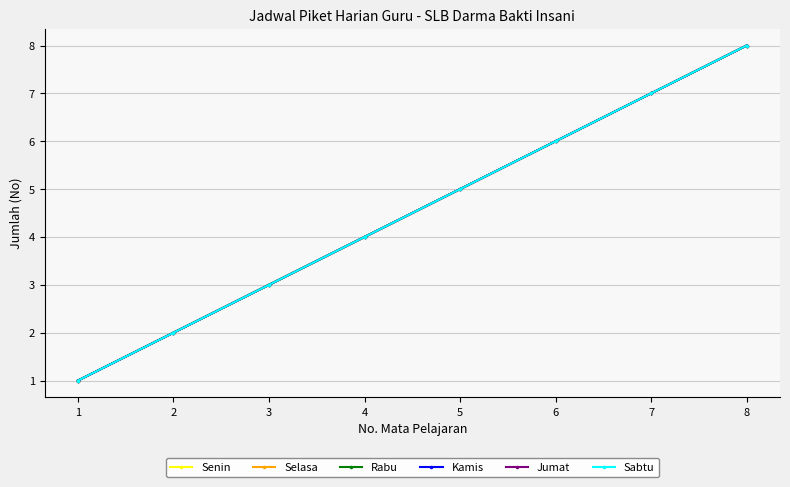

Reading left to right, list all the values displayed in this chart.

Senin: 1=1	2=2	3=3	4=4	5=5	6=6	7=7	8=8
Selasa: 1=1	2=2	3=3	4=4	5=5	6=6	7=7	8=8
Rabu: 1=1	2=2	3=3	4=4	5=5	6=6	7=7	8=8
Kamis: 1=1	2=2	3=3	4=4	5=5	6=6	7=7	8=8
Jumat: 1=1	2=2	3=3	4=4	5=5	6=6	7=7	8=8
Sabtu: 1=1	2=2	3=3	4=4	5=5	6=6	7=7	8=8